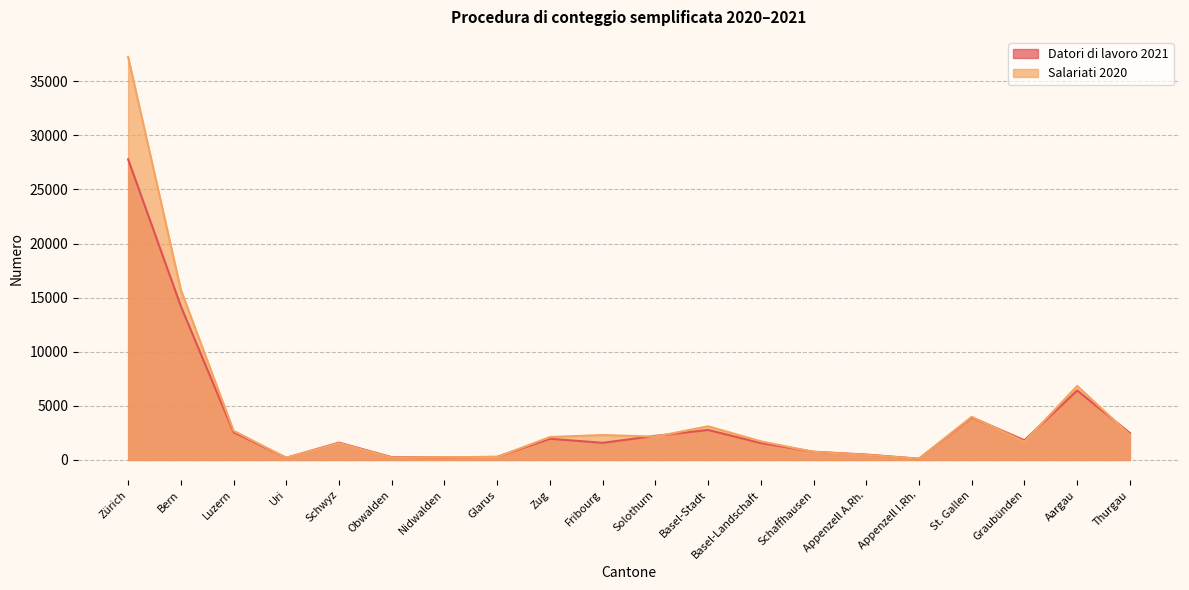

What is the difference between the highest and lowest values at Appenzell A.Rh.?

28